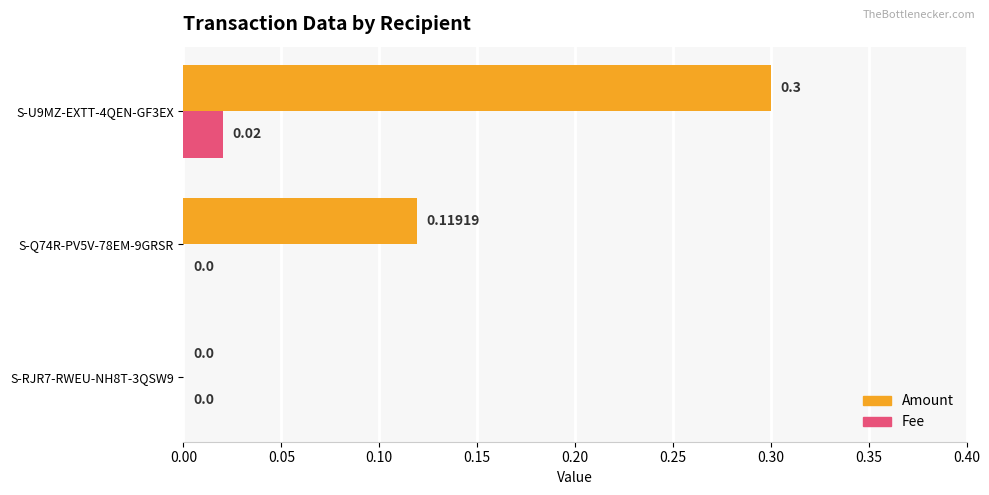

Between S-Q74R-PV5V-78EM-9GRSR and S-U9MZ-EXTT-4QEN-GF3EX, which series saw the biggest shift?

Amount